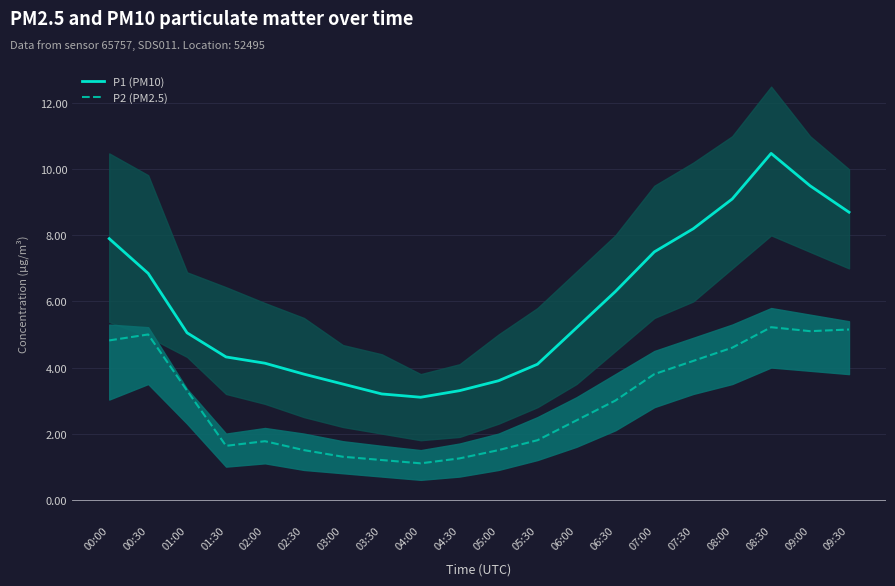

Between 07:00 and 01:30, which is larger?

07:00